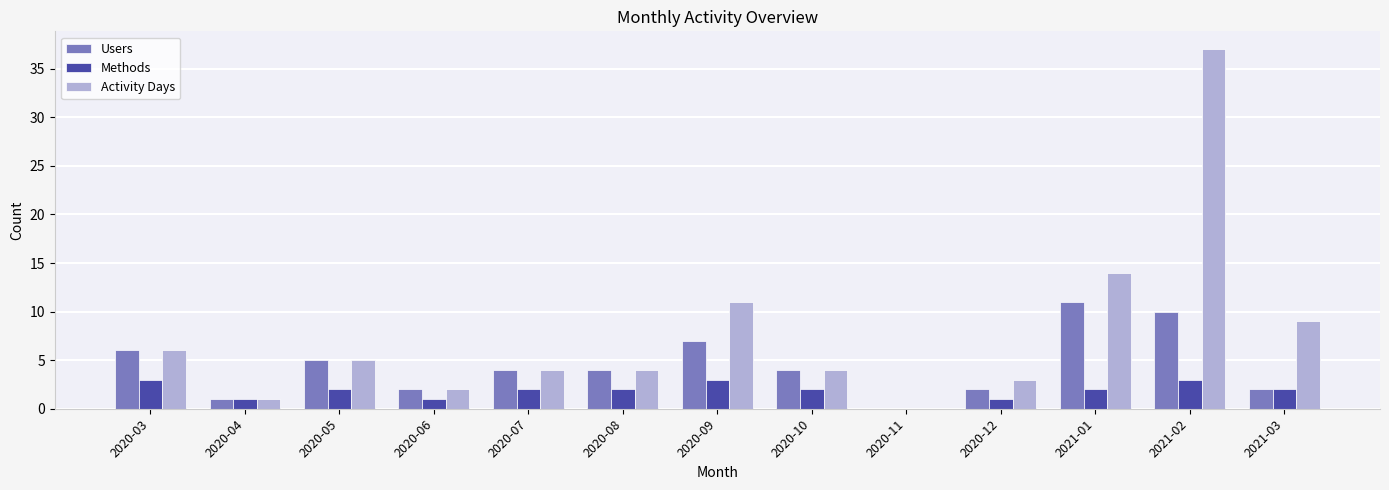

Are the bars horizontal?

No